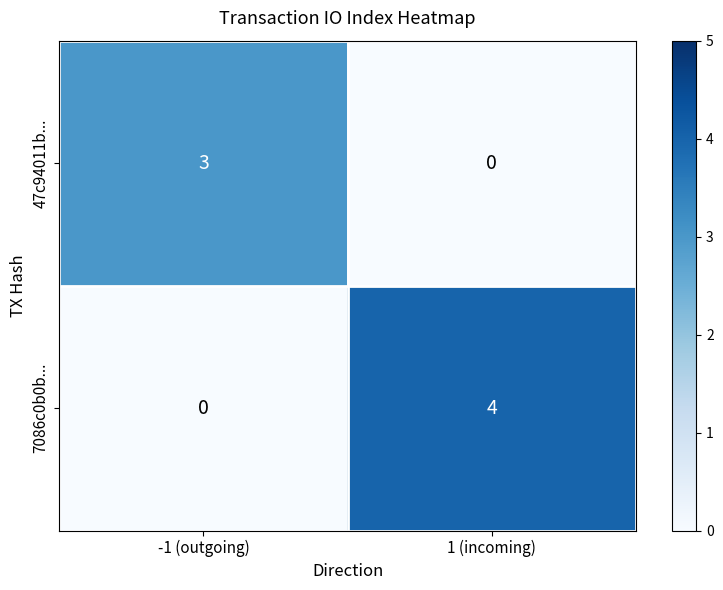

Which series has the widest spread of values?

7086c0b0b...